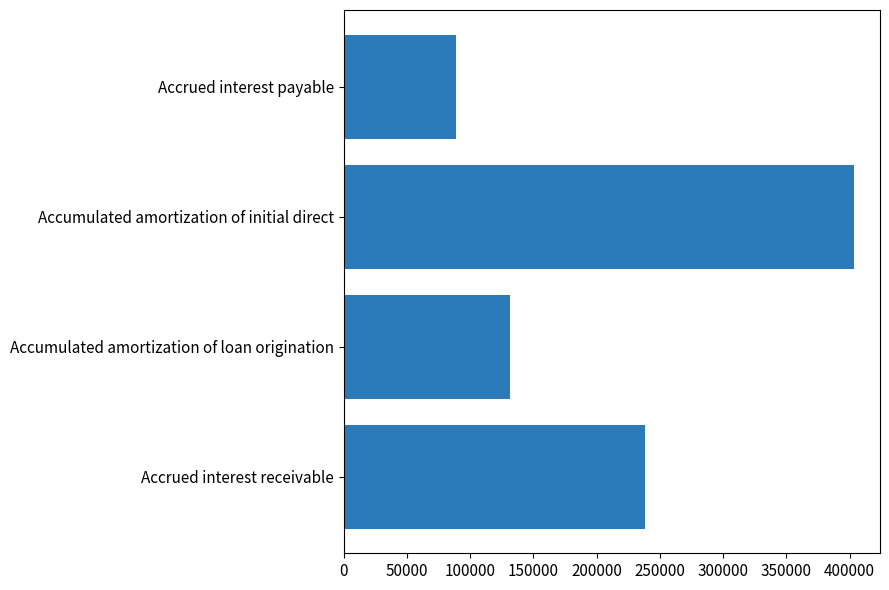

At which label is the value closest to 246180?

Accrued interest receivable